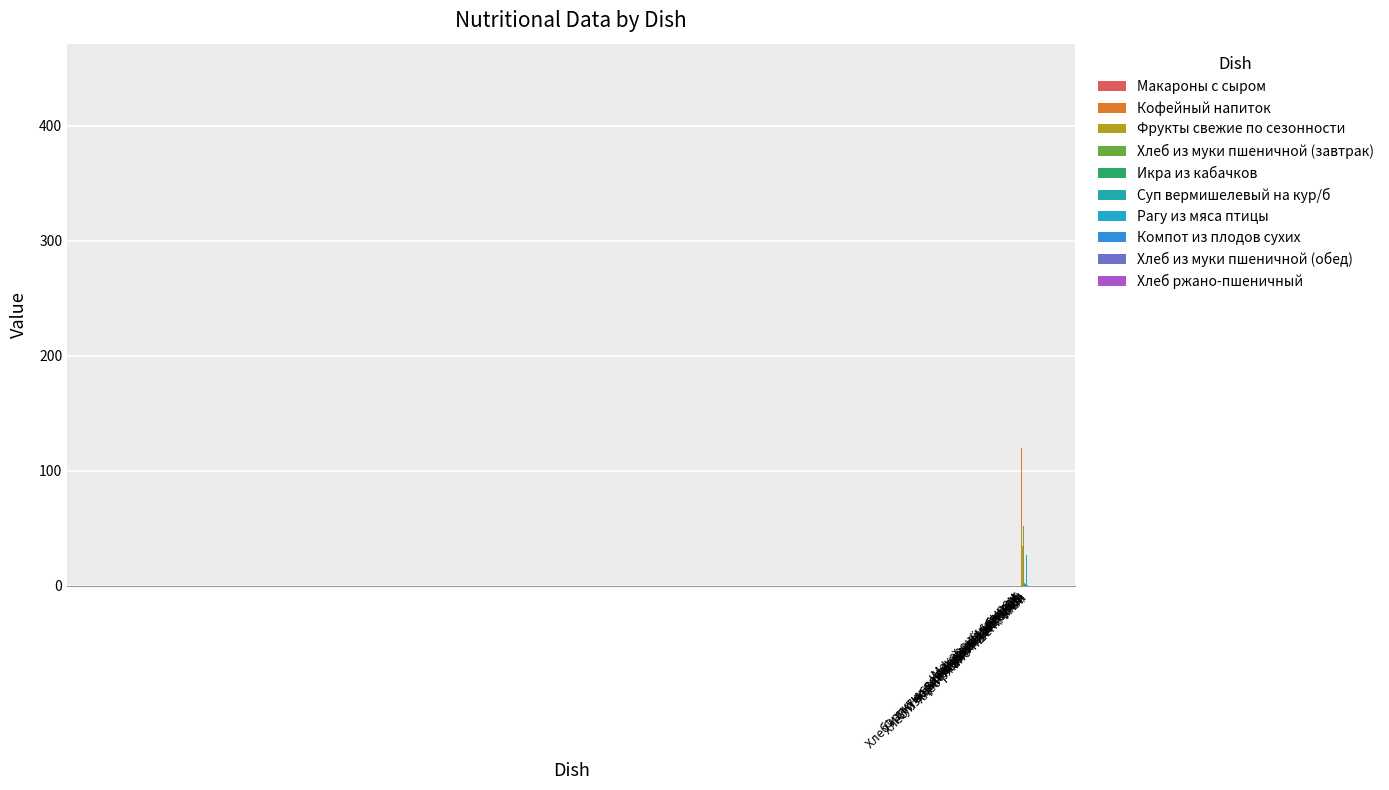

What position from the left is Кофейный напиток?

2